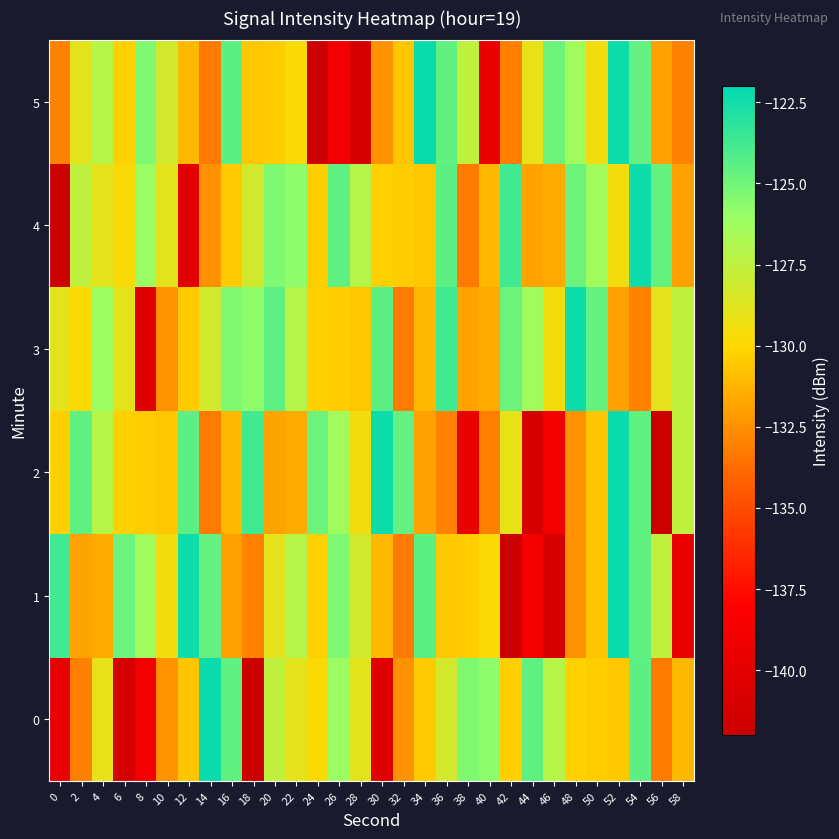

What is the spread (max minus min) of values at 8?

15.0